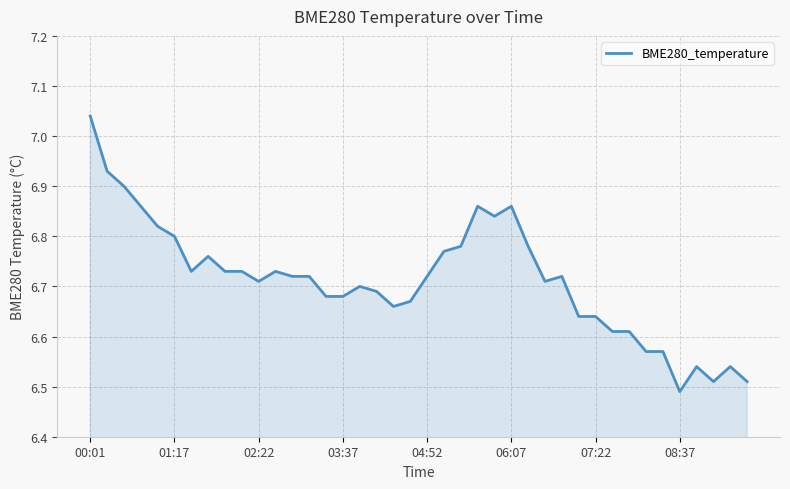

How many interior local valleys (lower than both neighbors) does the data have?

7